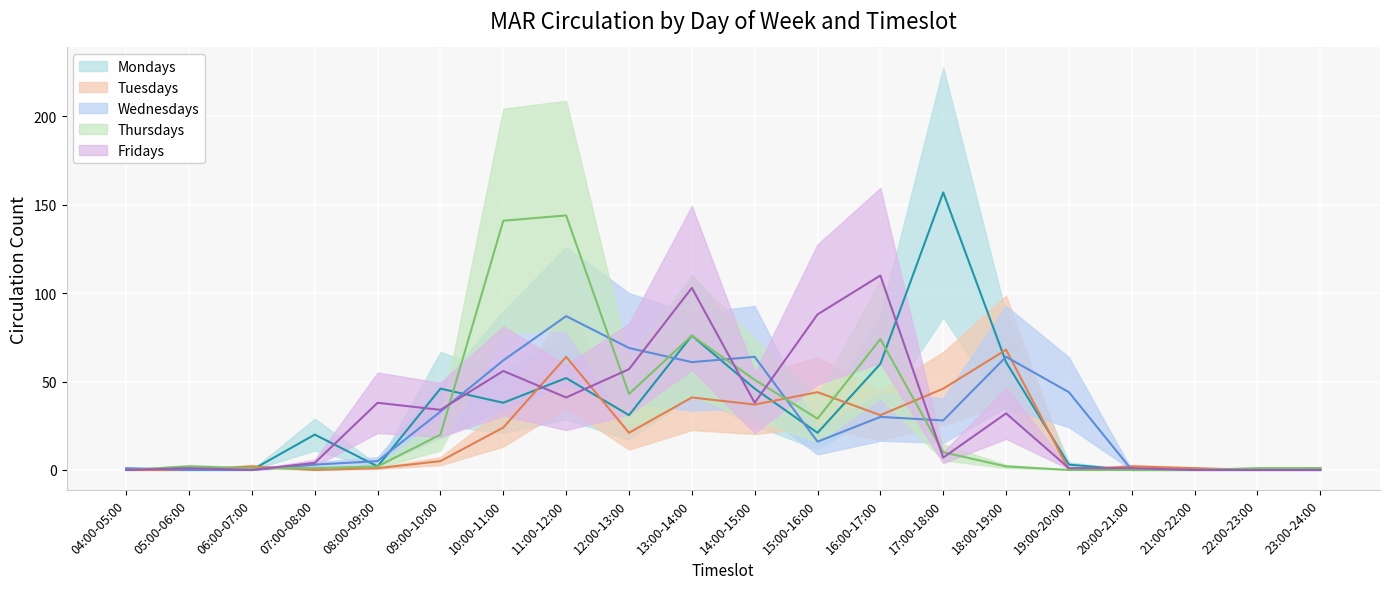

Which series has the largest total across all categories?

Mondays